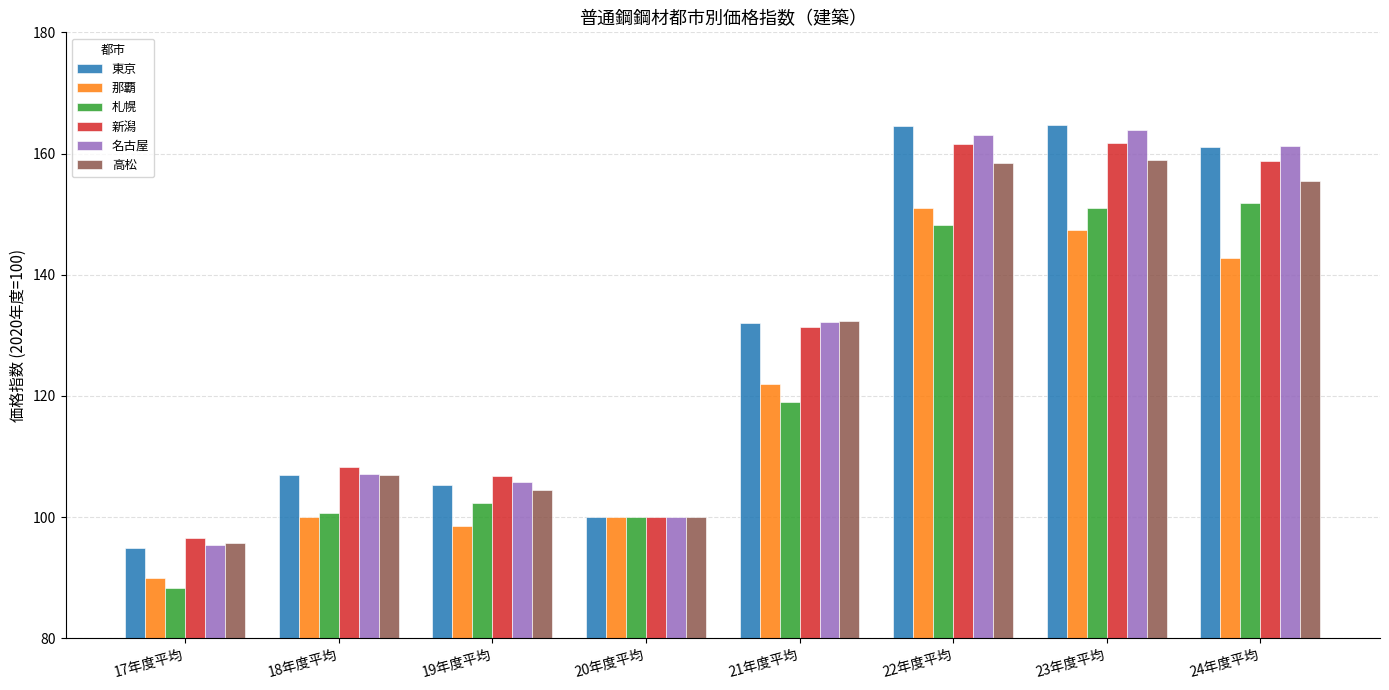

Which series has the largest range (max minus min)?

東京